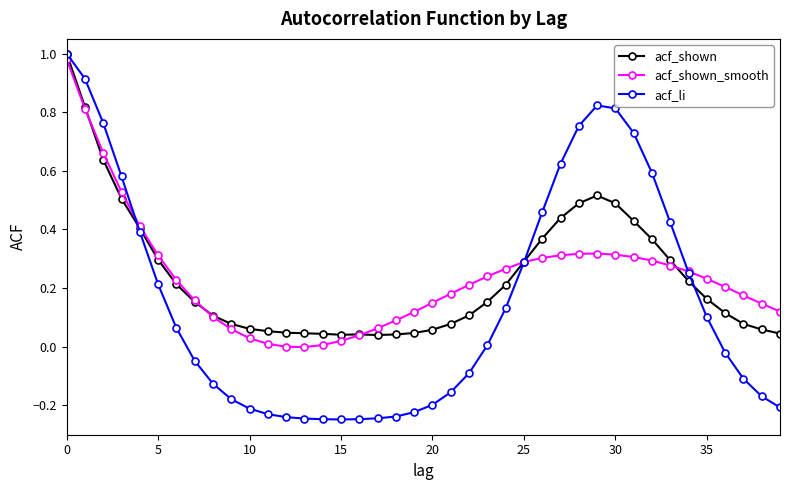

Which series has the widest spread of values?

acf_li